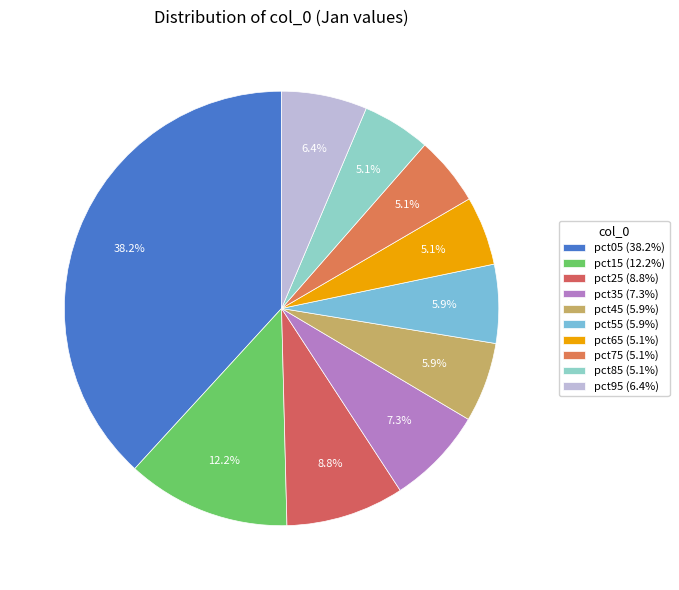

Does any single category account for the majority?

No